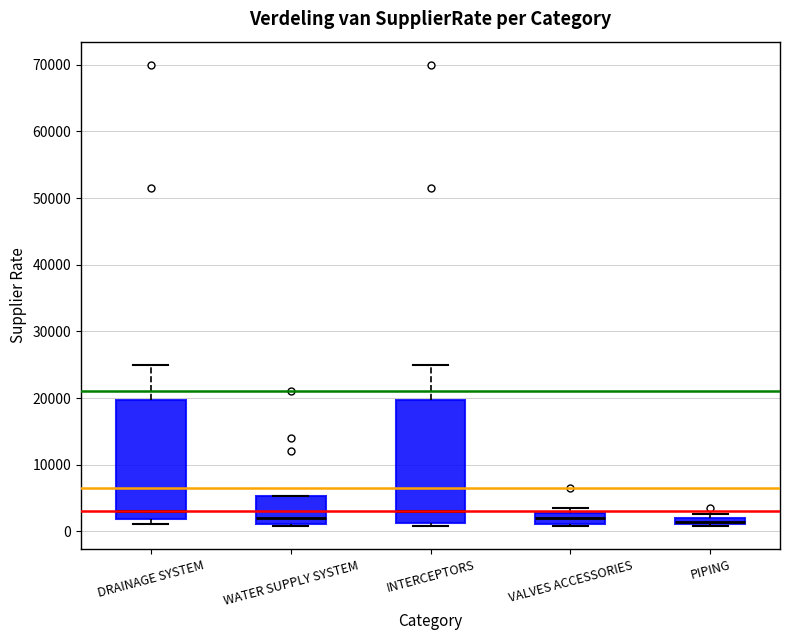

Where is the upper edge of the box for PIPING on the y-axis? The values are not printed on the chart, so give them approximately, as read against the axis.

2000